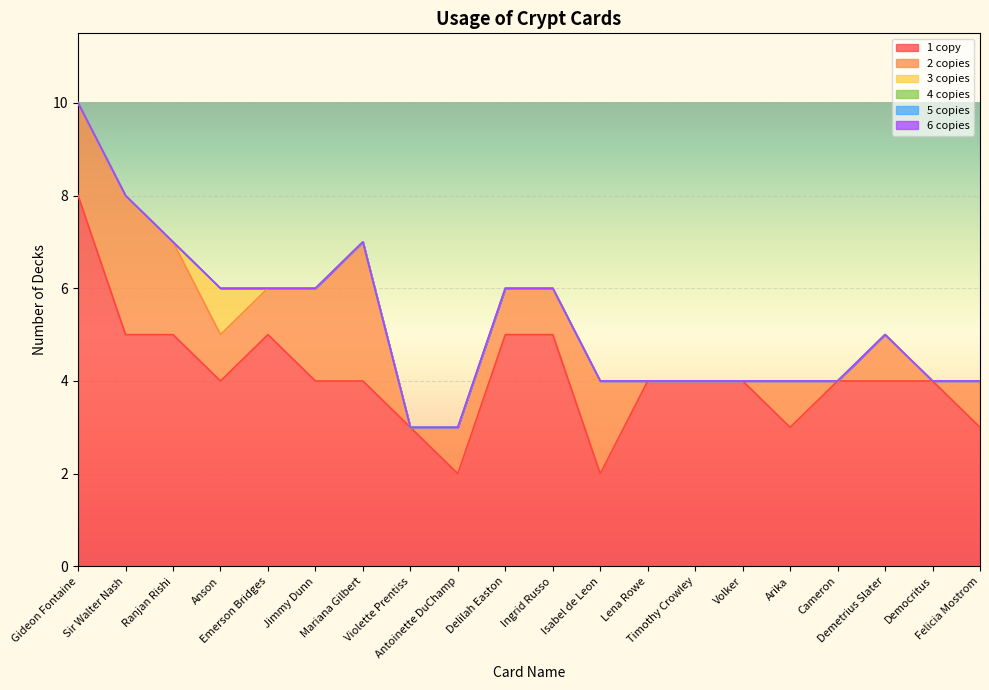

What is the label of the 19th point from the right?

Sir Walter Nash